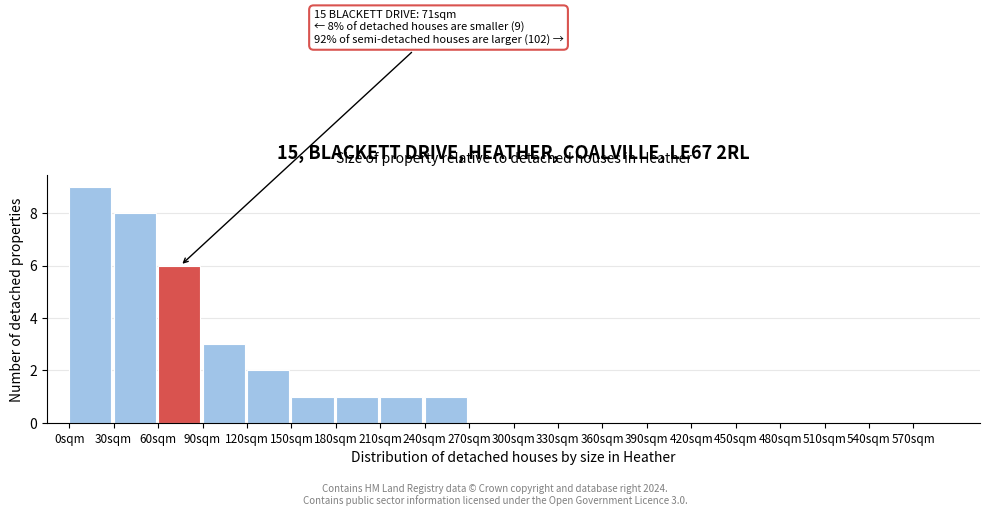

Over which range of the x-axis is the bar tallest?

0 to 30